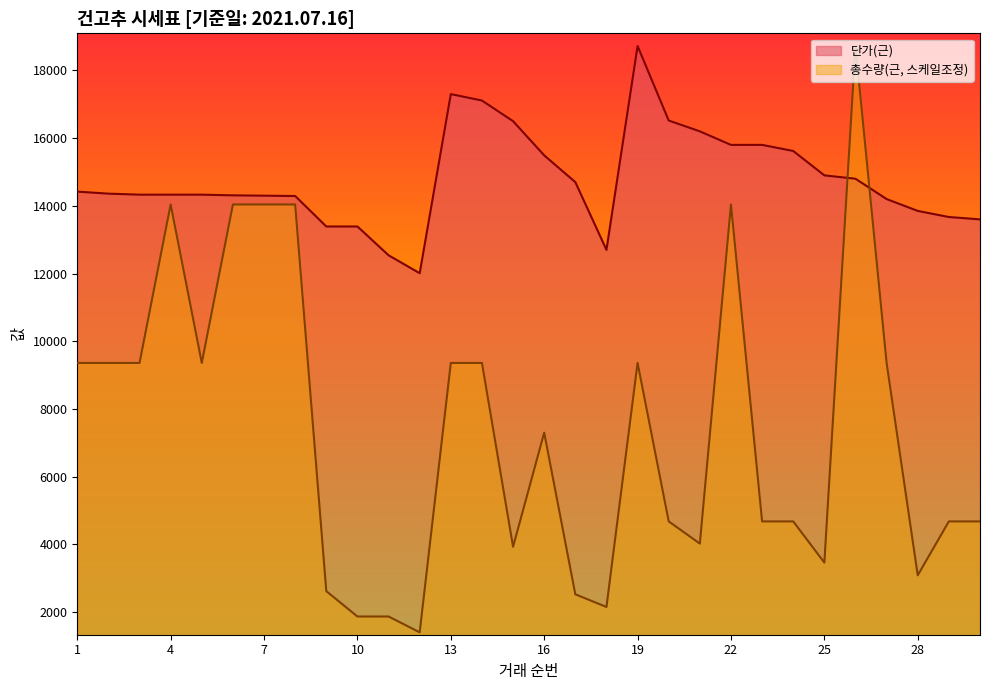

Where does the 총수량(근) series first go above 7300?

1